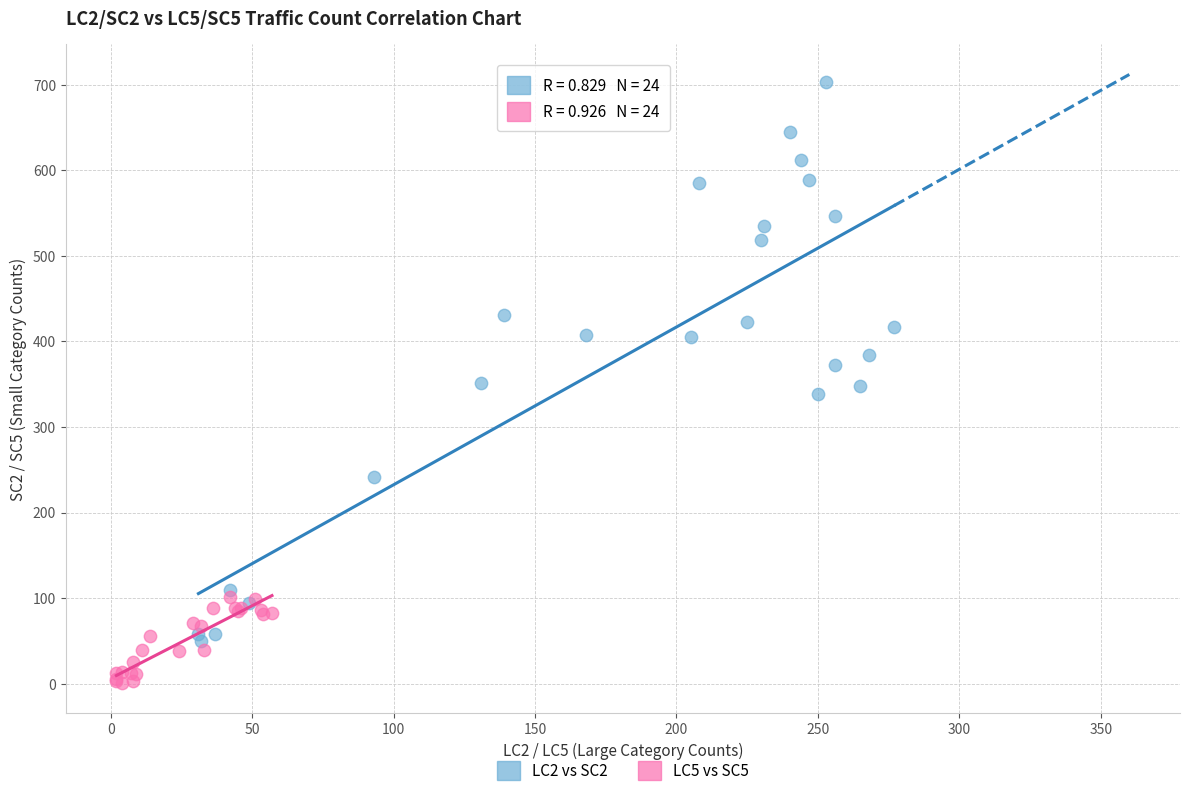

Which series contains the lowest Y value?

LC5 vs SC5